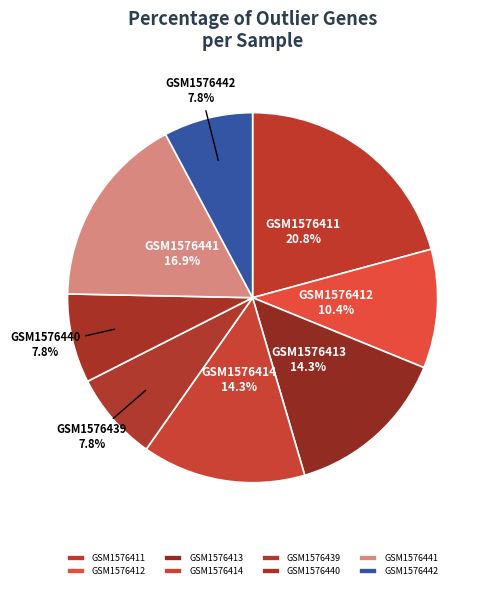

How much of the chart is everything except GSM1576411?

79.2%